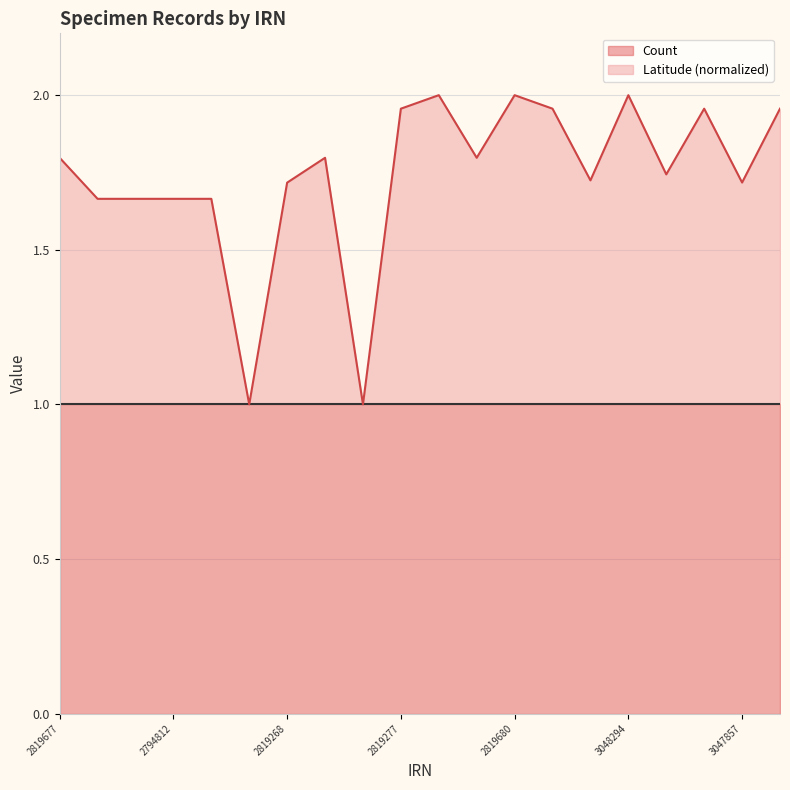

The chart shows a value of 1.7 at 3047978. True or false?

True